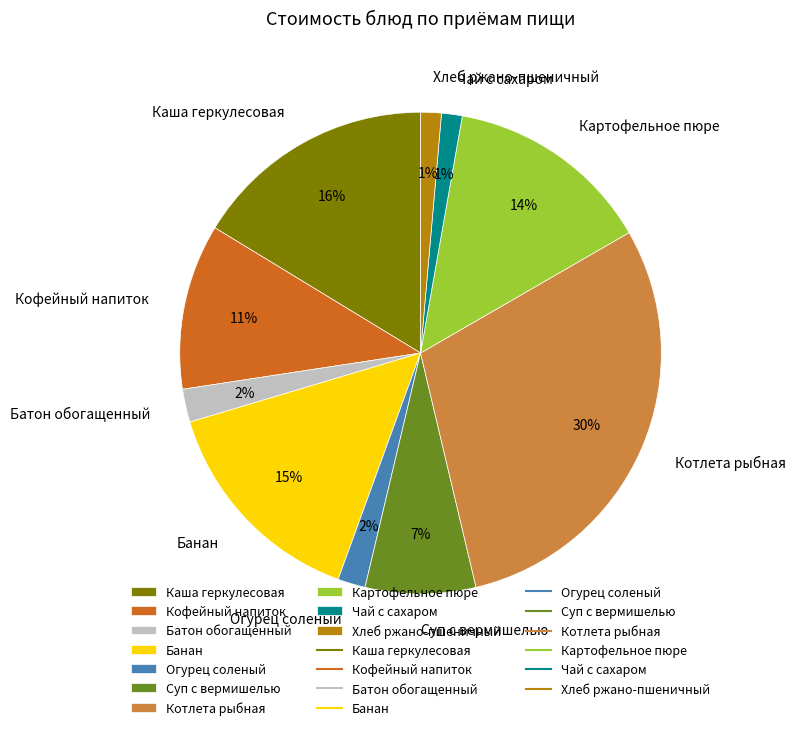

To the nearest percent, what is the average slice percentage?

10%